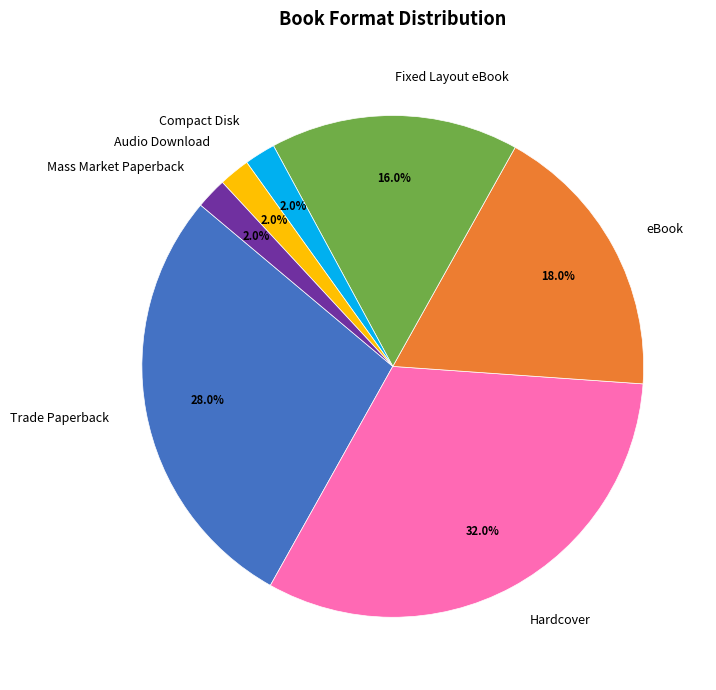

Is it true that Compact Disk is 11% of the pie?

False